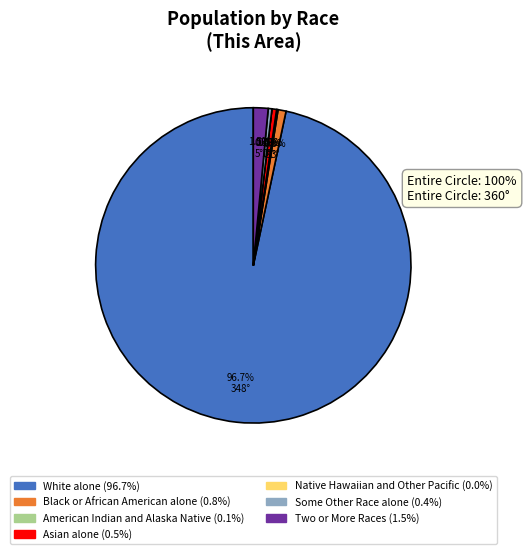

Which slice represents more than half of the pie?

White alone